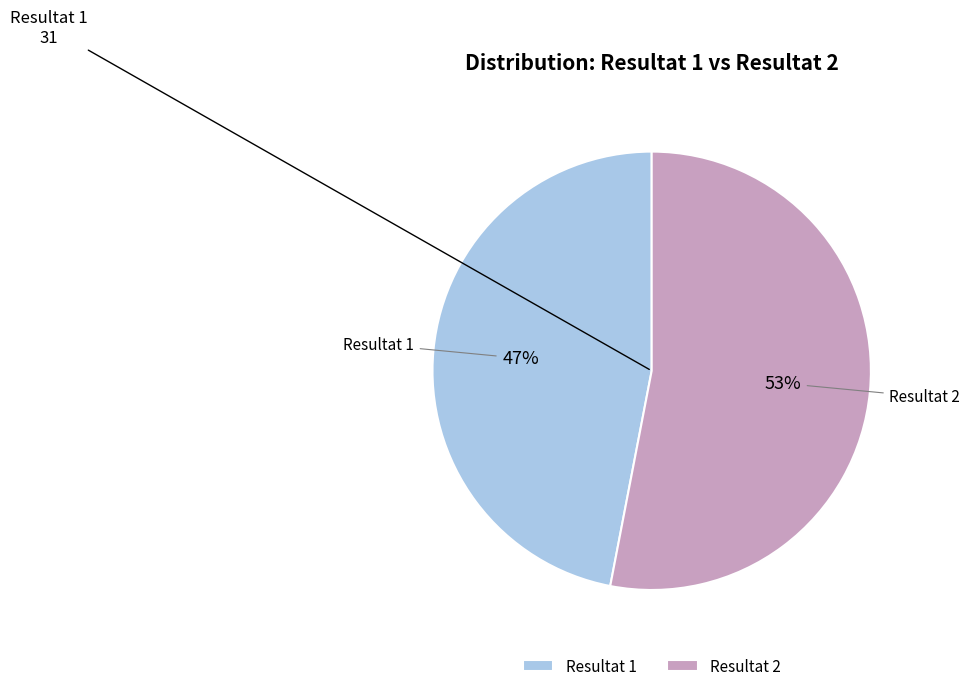

How many segments does this pie chart have?

2